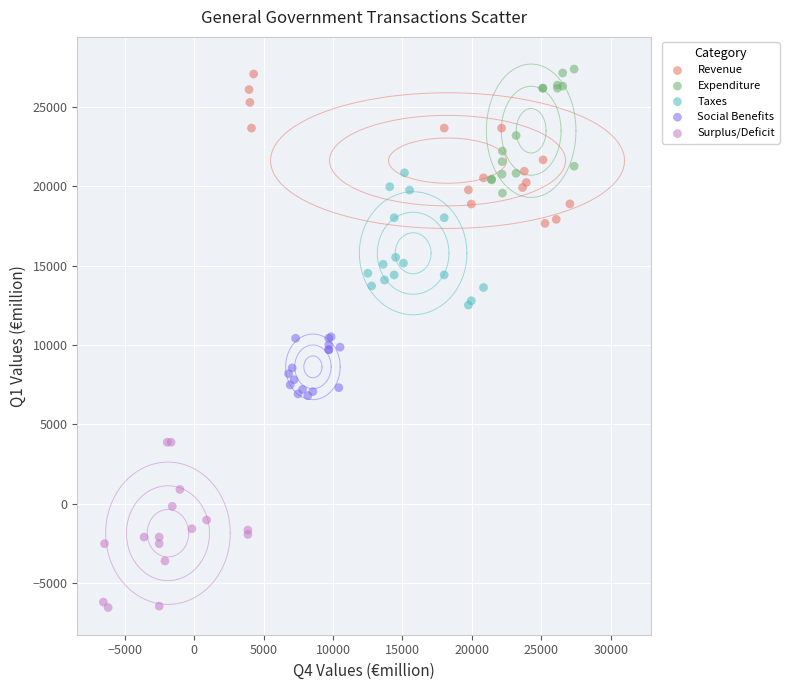

Which series reaches the maximum Y coordinate?

Expenditure